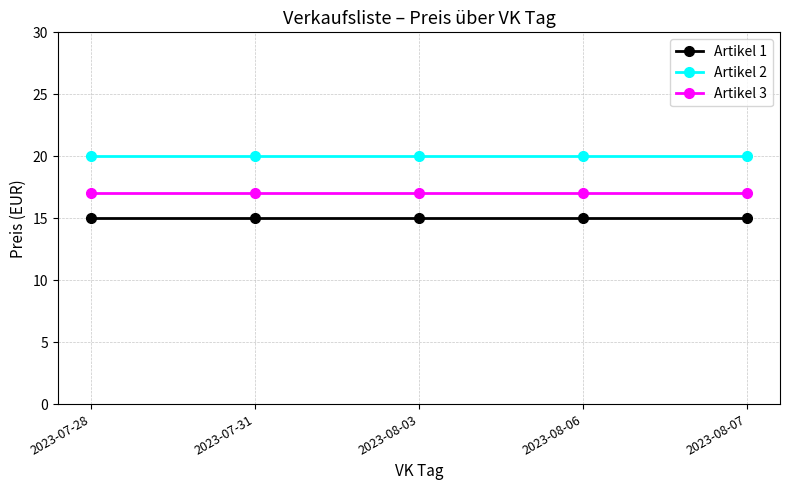

What position from the left is 2023-07-28?

1